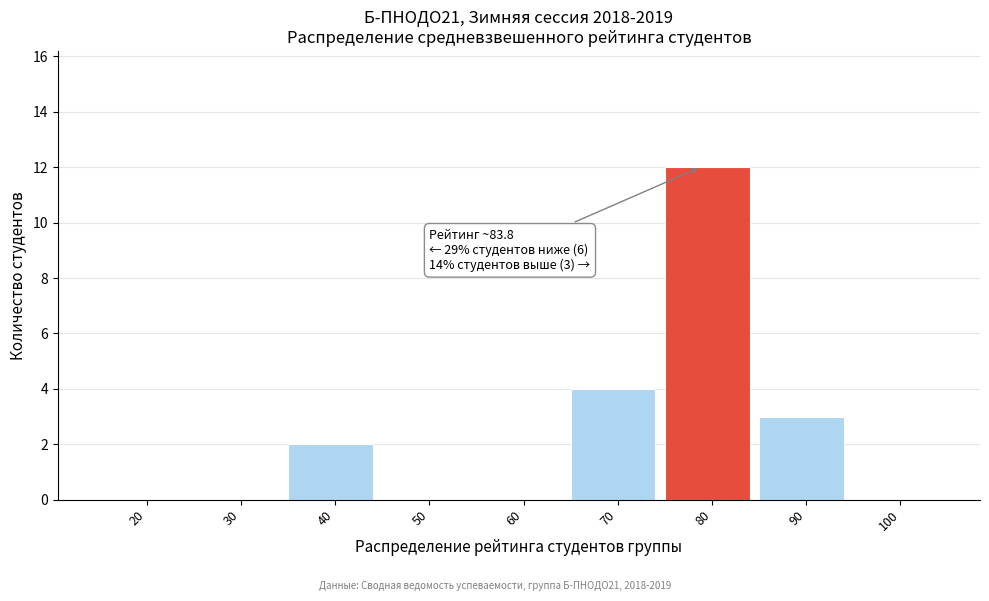

Reading left to right, what are all the values shown in this chart?

20=0	30=0	40=2	50=0	60=0	70=4	80=12	90=3	100=0